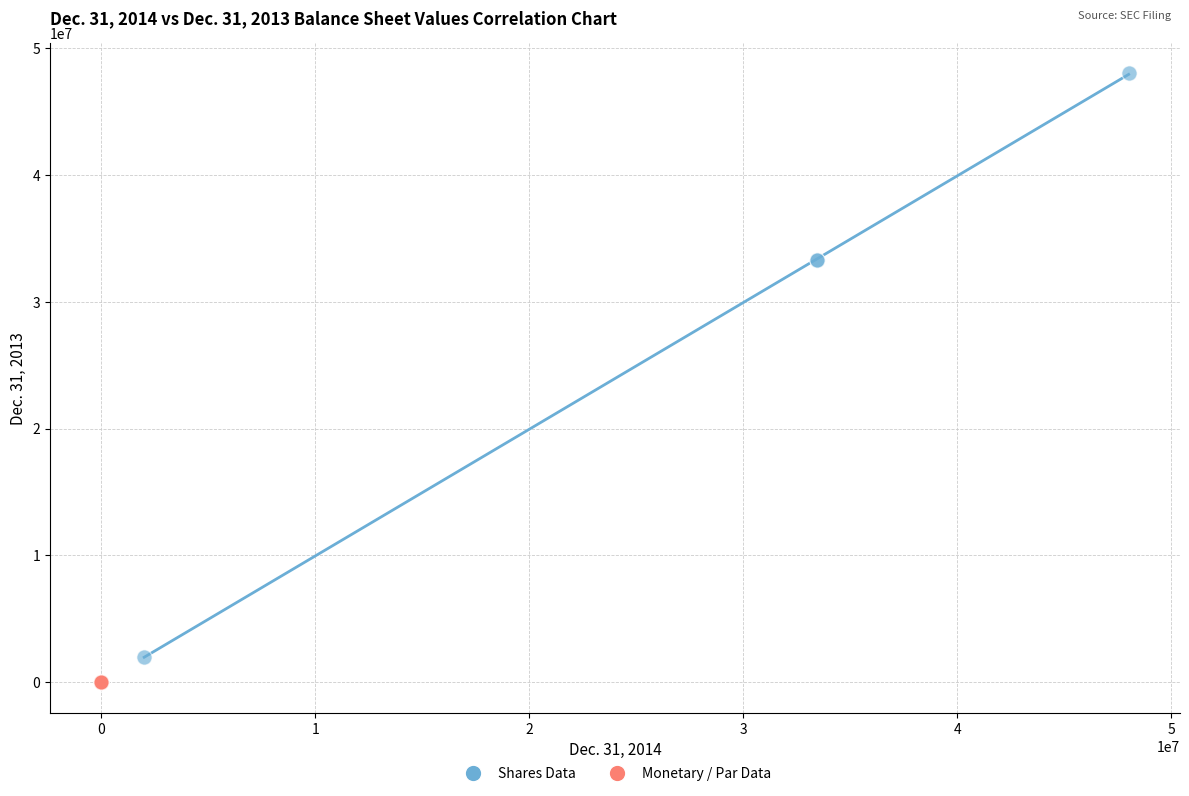

Which series contains the highest Y value?

Shares Data